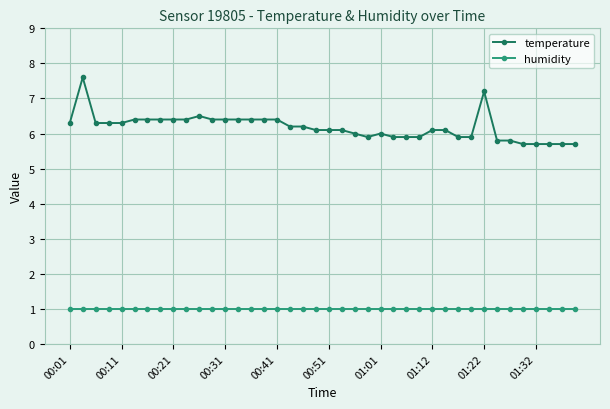

What is the sum of all humidity values?

40.0